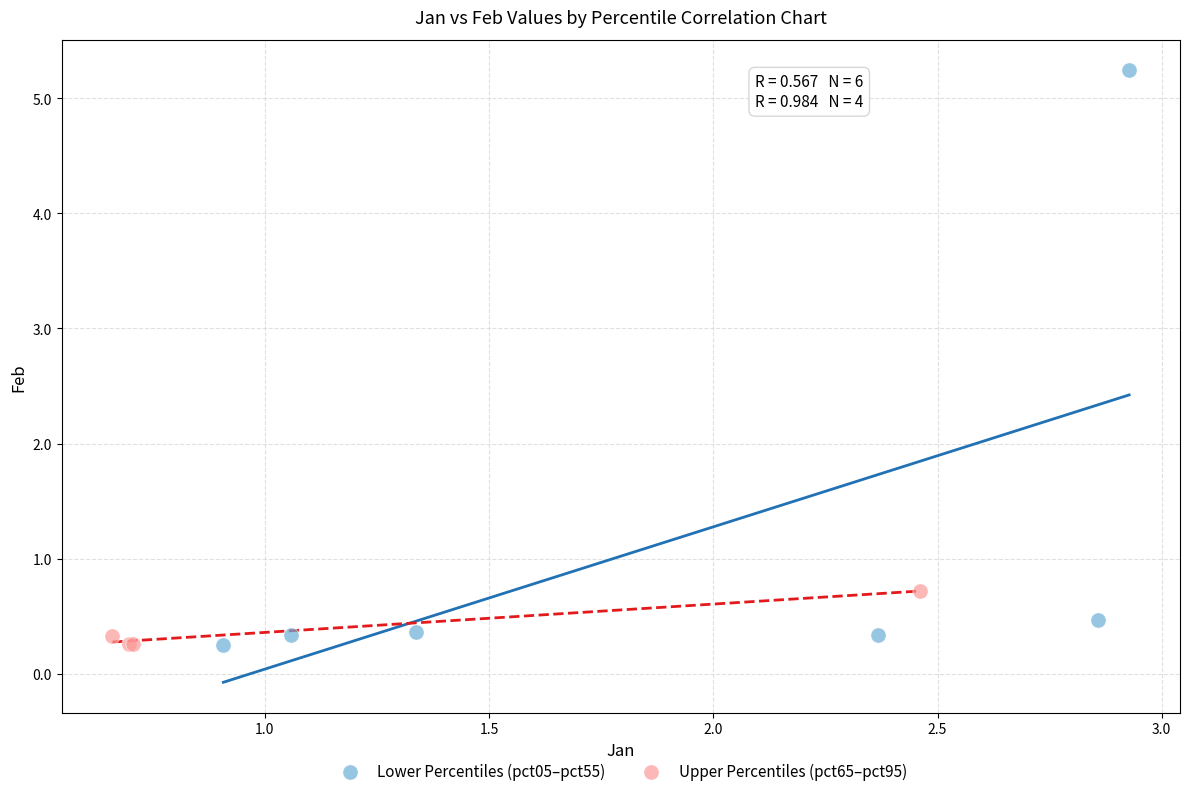

Which series reaches the maximum Y coordinate?

Lower Percentiles (pct05–pct55)